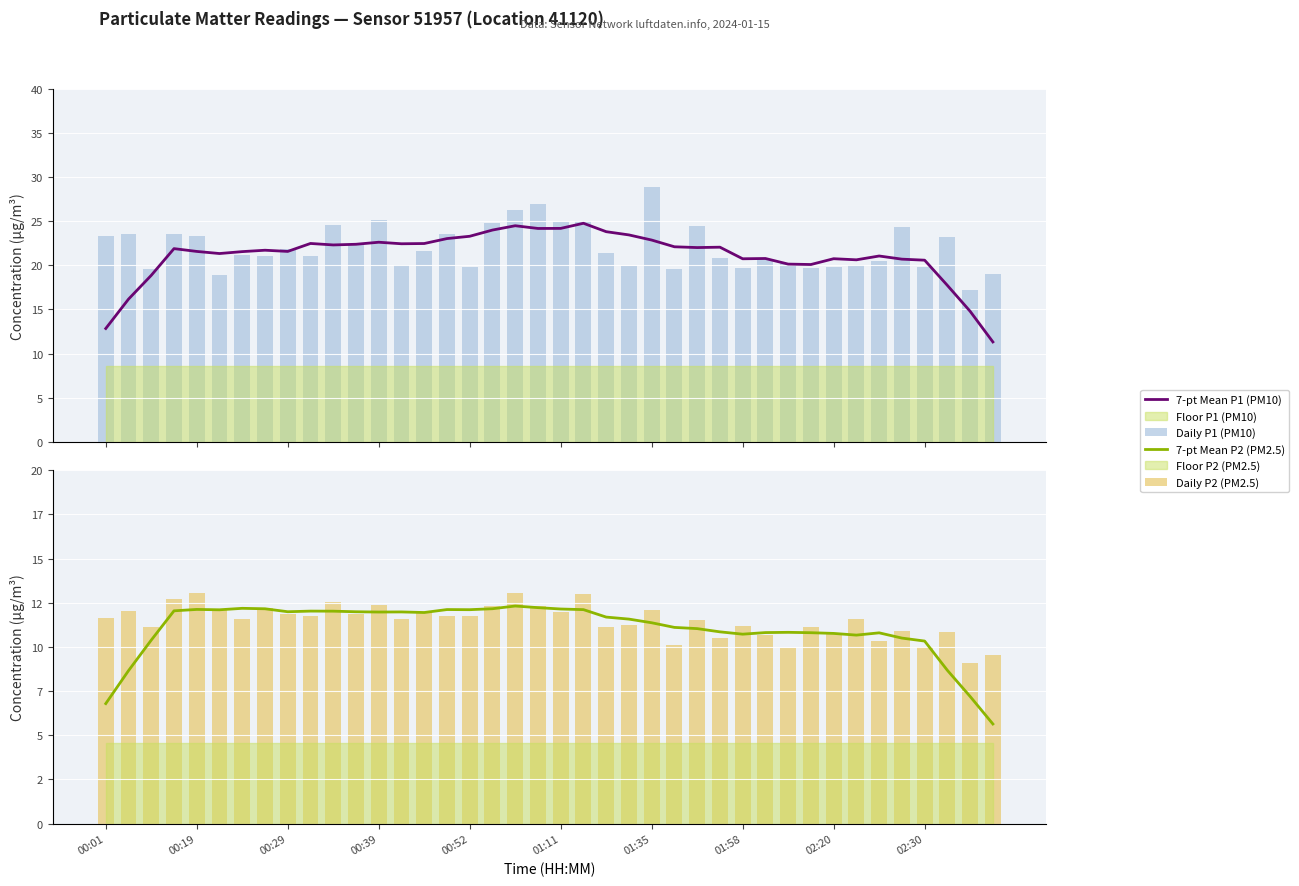

Which series changed the most between 15 and 20?

Daily P1 (PM10)